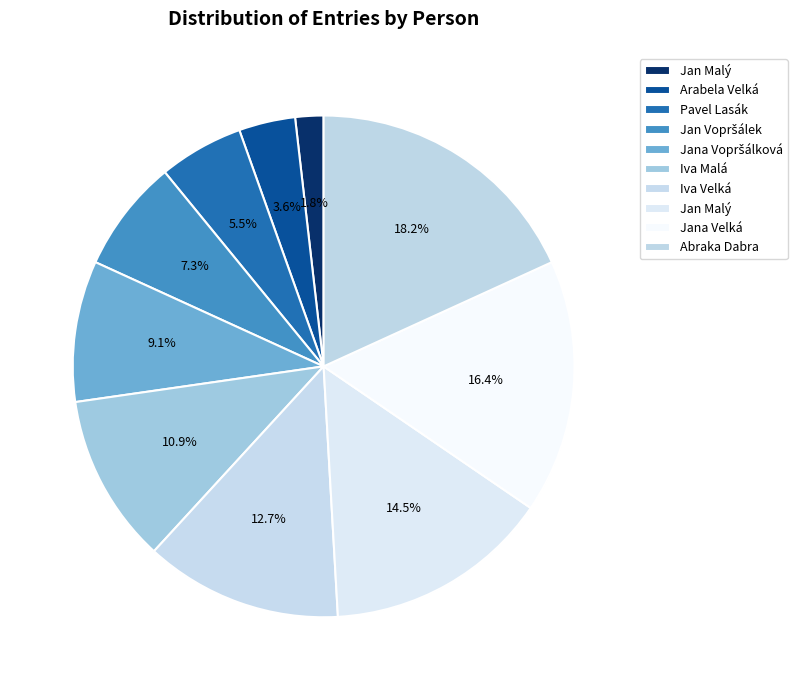

Count the number of slices in the pie.

10